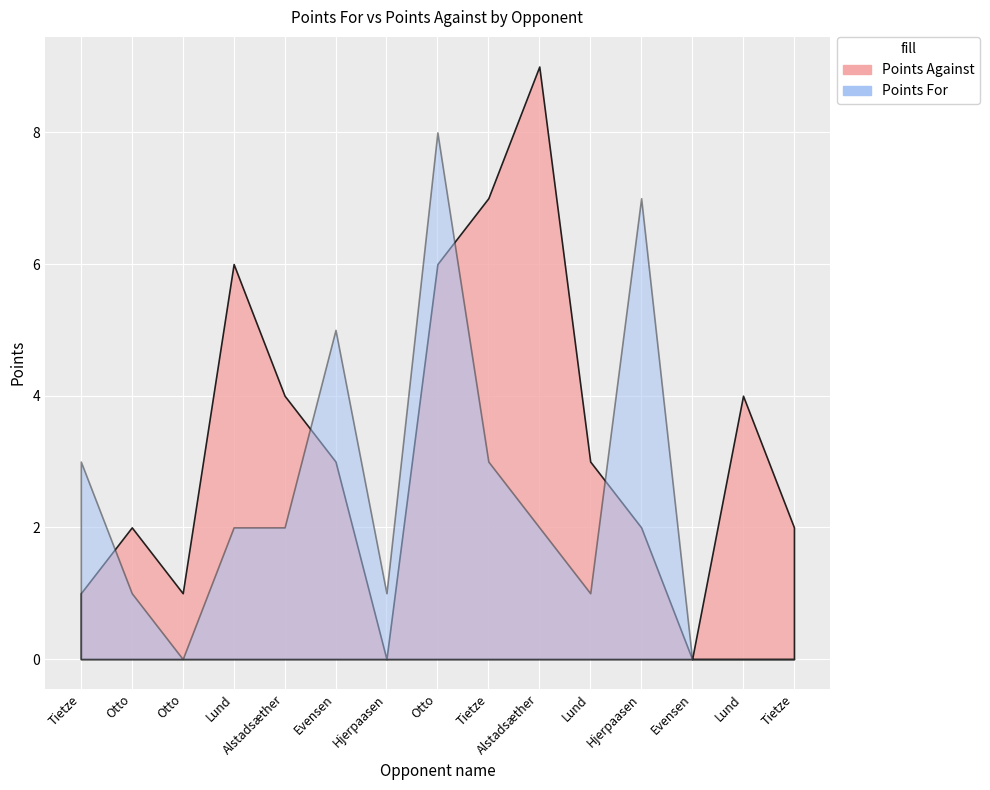

At which label does Points Against first exceed 3?

Lund